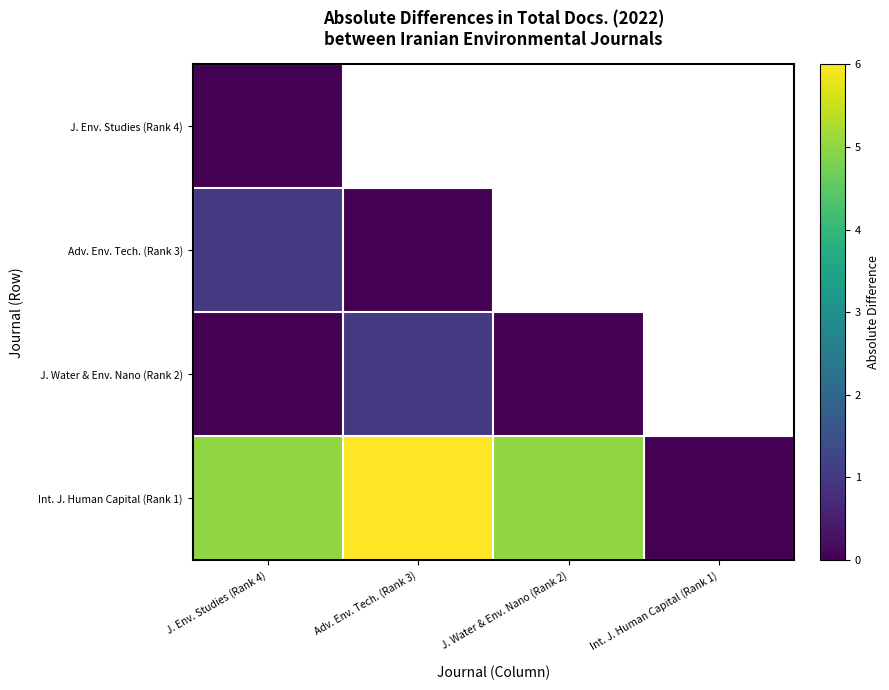

What is the difference between the maximum and second lowest values in the Int. J. Human Capital (Rank 1) series?

1.0